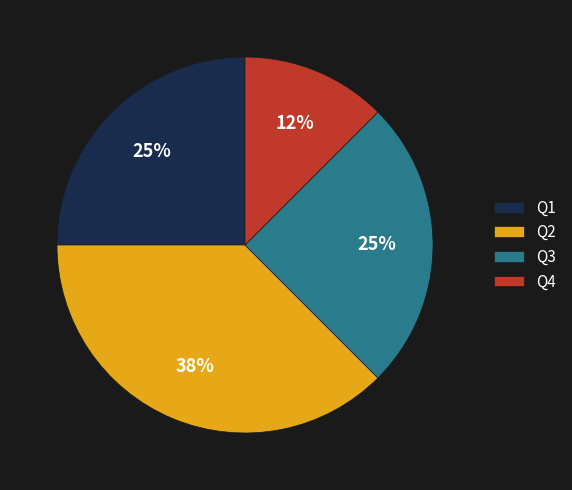

Do Q3 and Q2 together represent more than half of the pie?

Yes